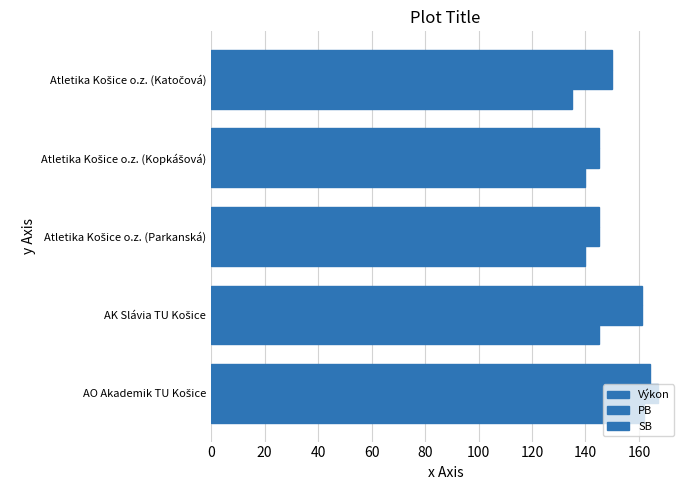

How many categories are shown in the chart?

5